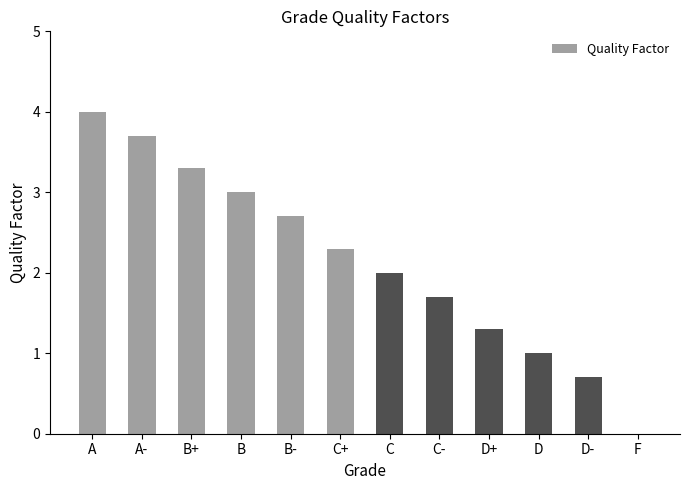

Where does the data first go above 2?

A